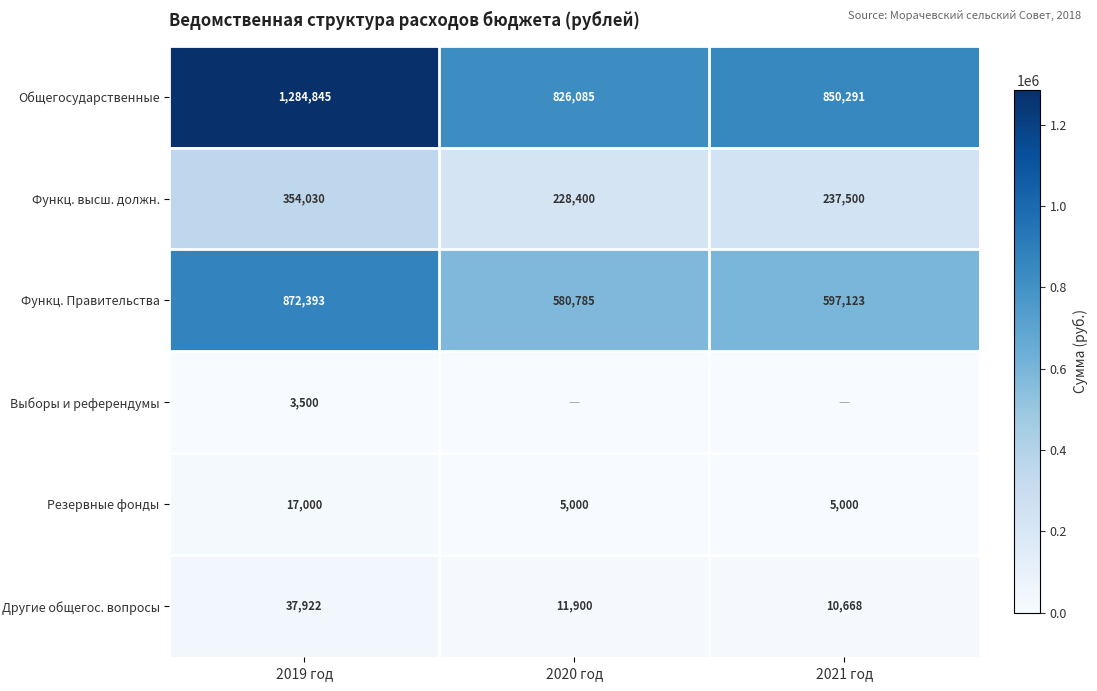

Which label corresponds to the smallest value in the chart?

2020 год